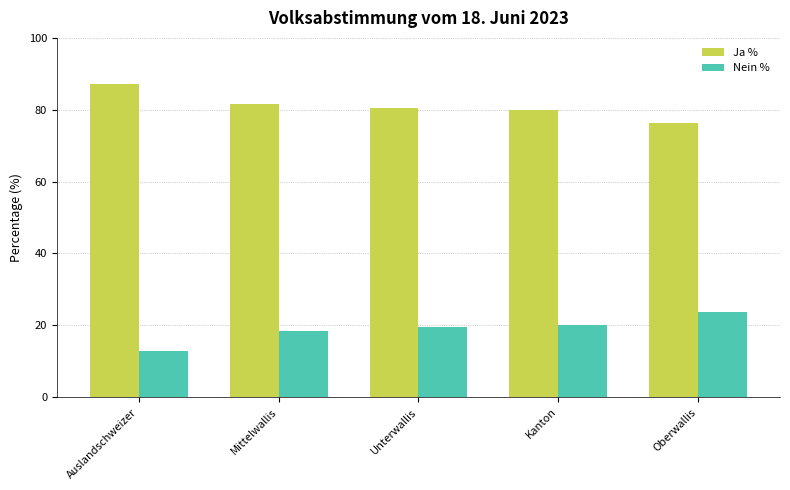

What is the spread (max minus min) of values at Kanton?

59.9